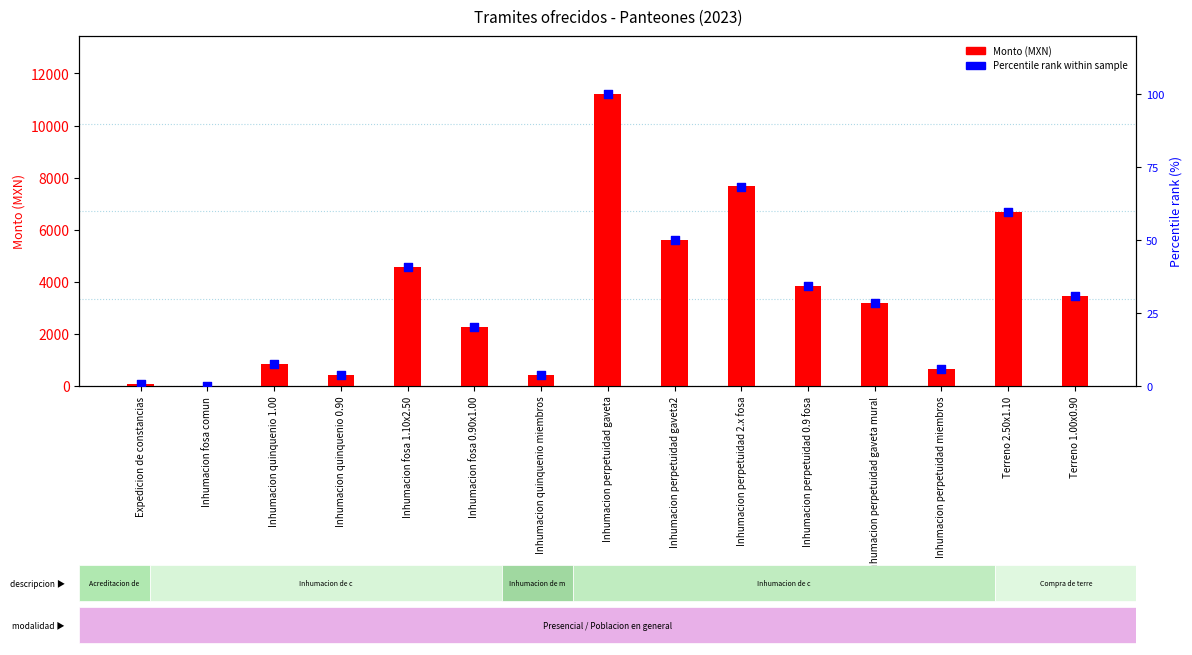

Which series reaches the minimum Y coordinate?

Monto (MXN)